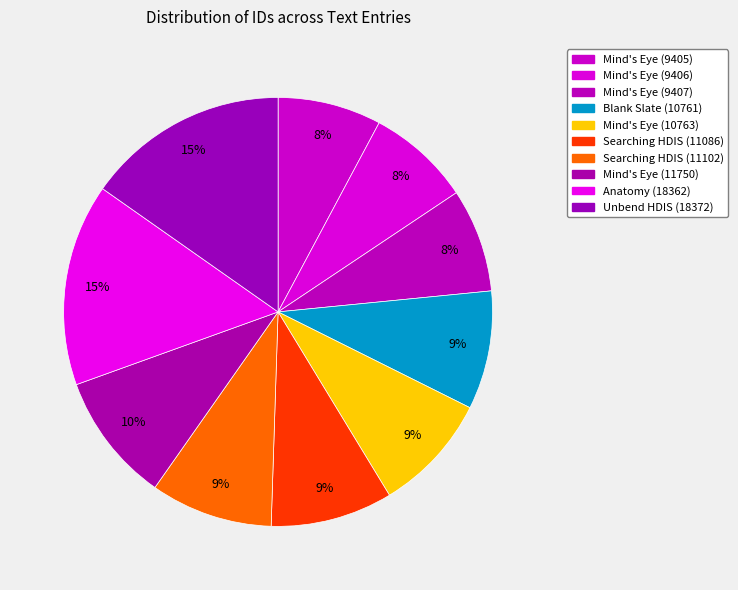

What is the change in value from Mind's Eye (9405) to Anatomy (18362)?

+8957